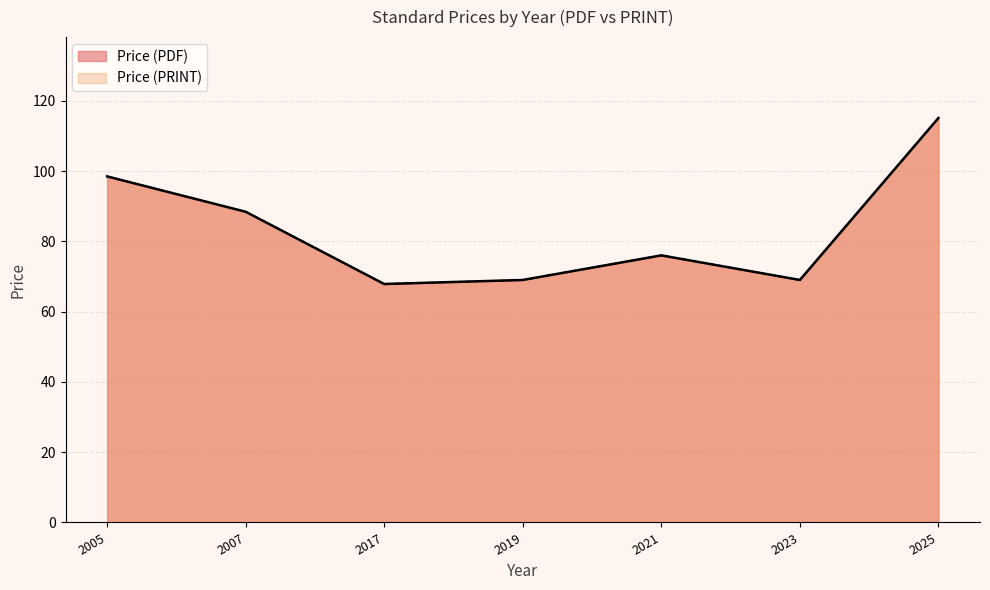

What value does the Price (PDF) series have at 2023?

69.0